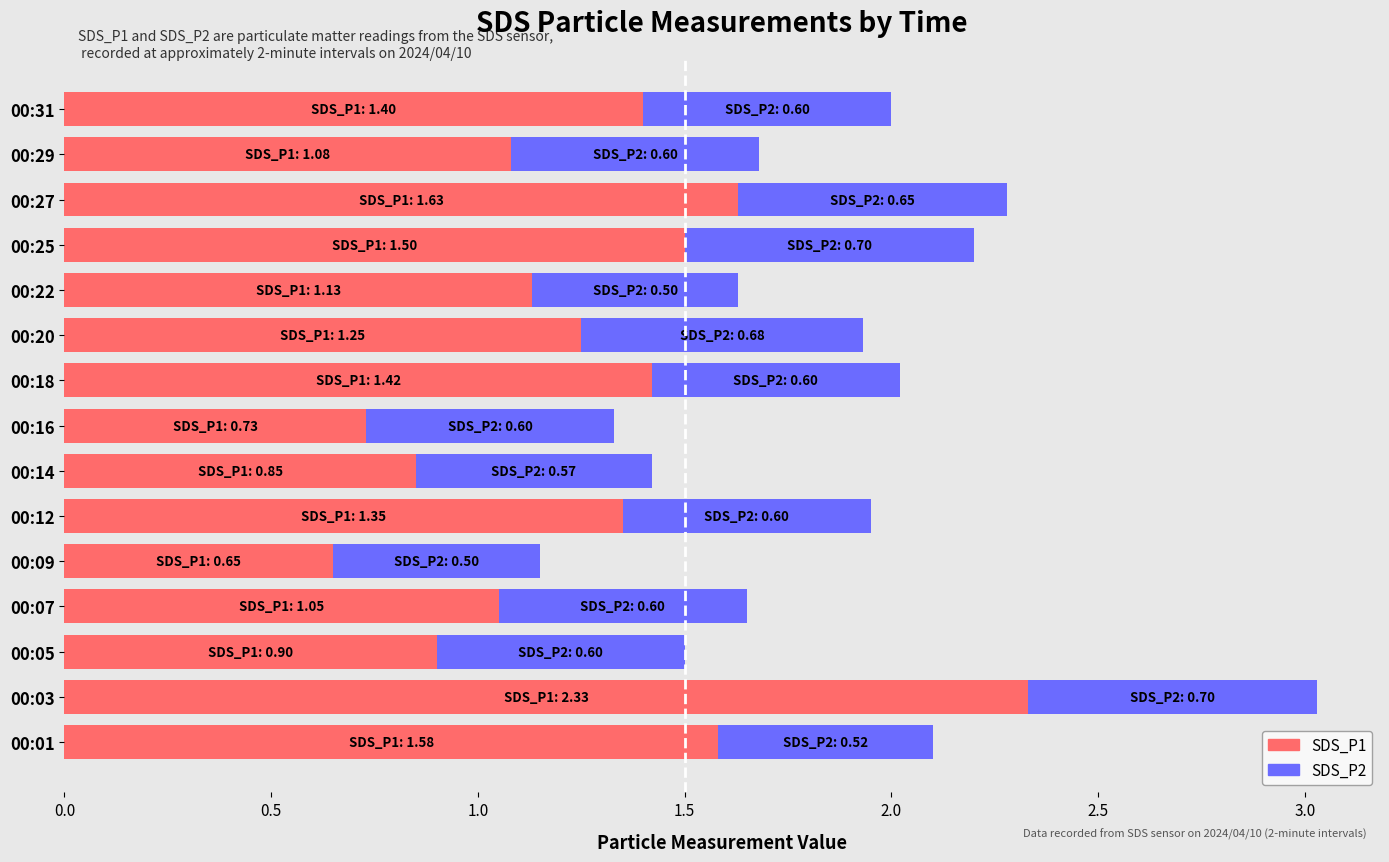

What is the total value across all series at 00:20?

1.9